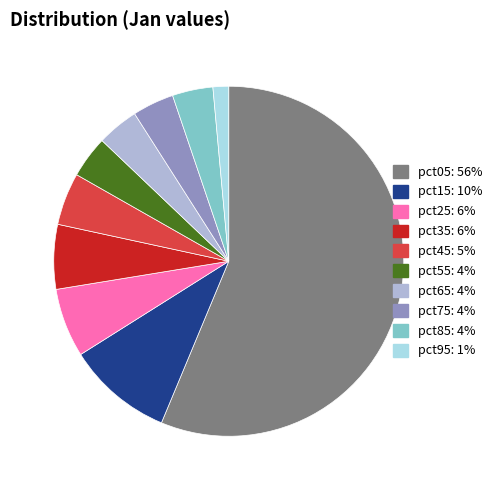

Does pct05 account for over 50% of the chart?

Yes